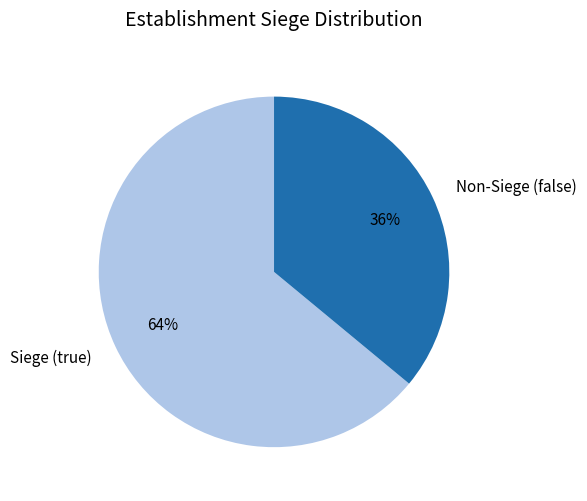

To the nearest percent, what is the difference between the largest and smallest slice percentages?

28%